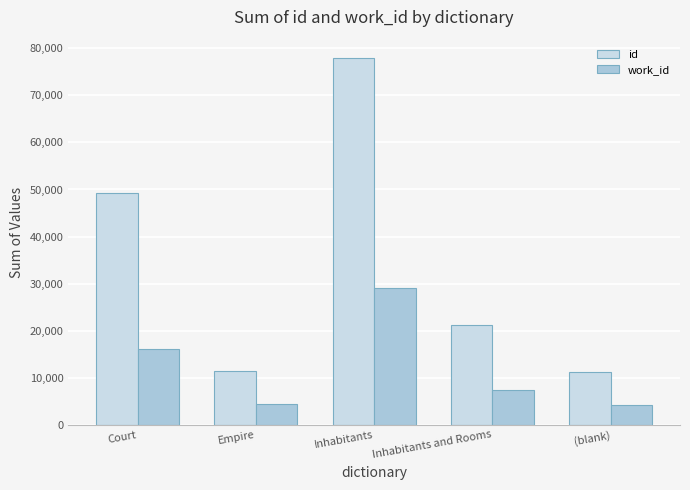

What is the total value across all series at (blank)?

15432